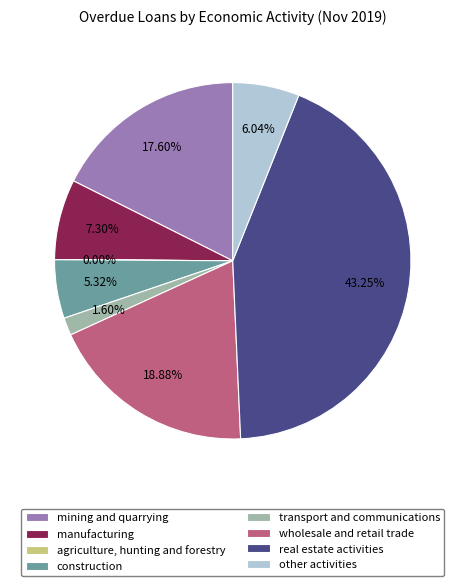

Which slice is the largest?

real estate activities